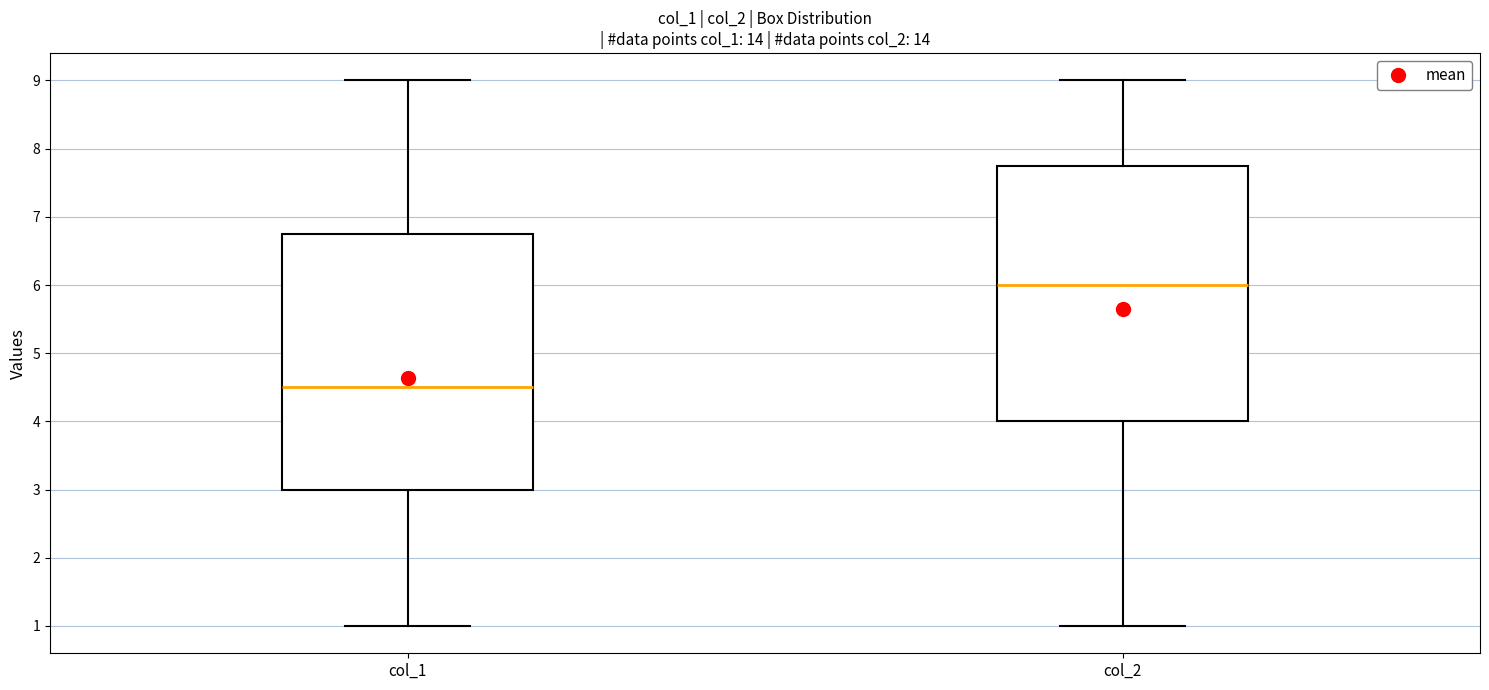

Where does the median line of the box for col_1 sit on the y-axis? The values are not printed on the chart, so give them approximately, as read against the axis.

4.5